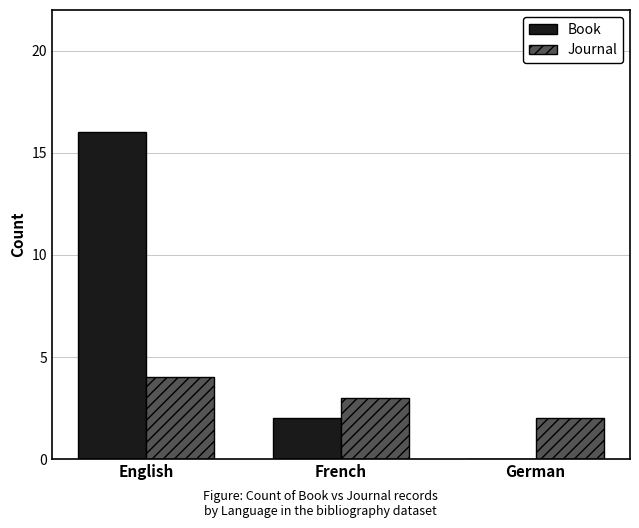

Which label corresponds to the largest value in the chart?

English